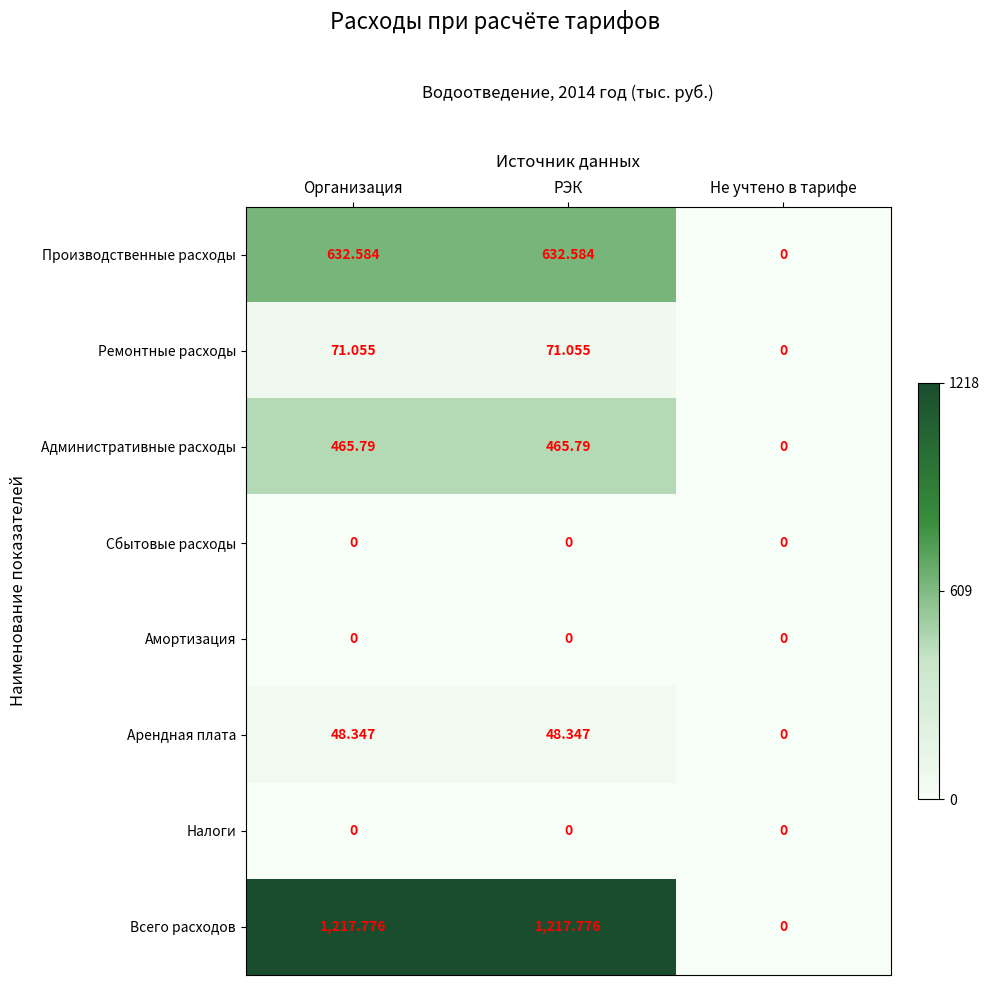

At how many categories does at least one series exceed 865?

2